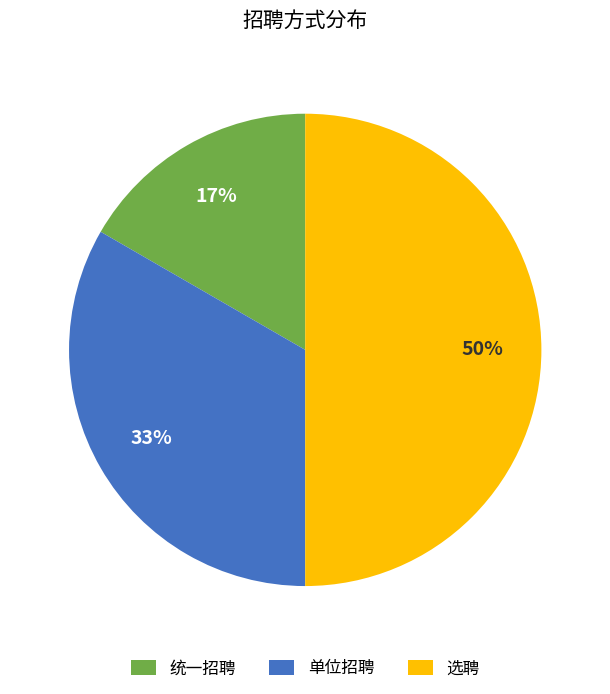

Does 单位招聘 represent more than half of the total?

No